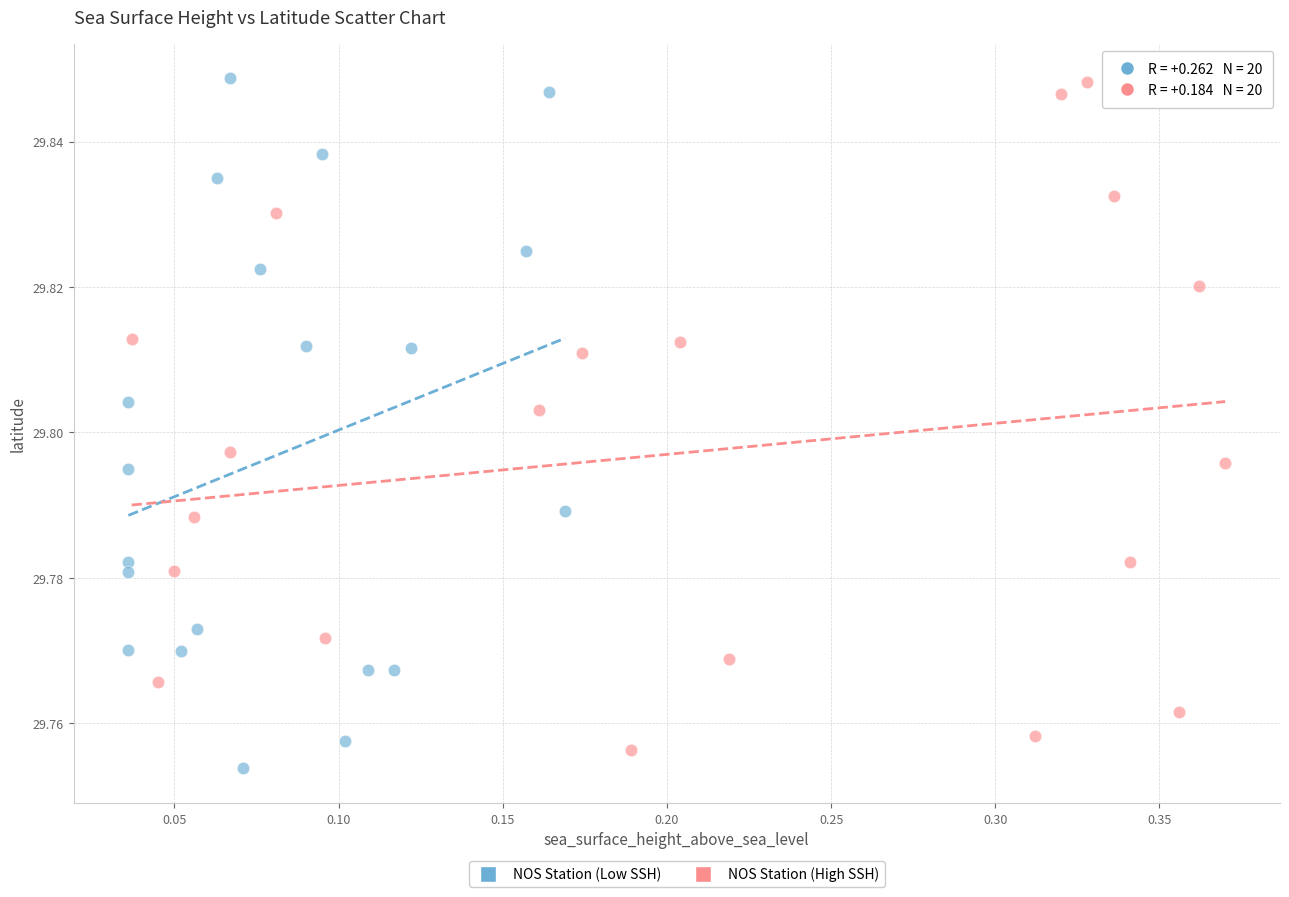

What are all the series names shown in the legend?

NOS Station (Low SSH), NOS Station (High SSH)